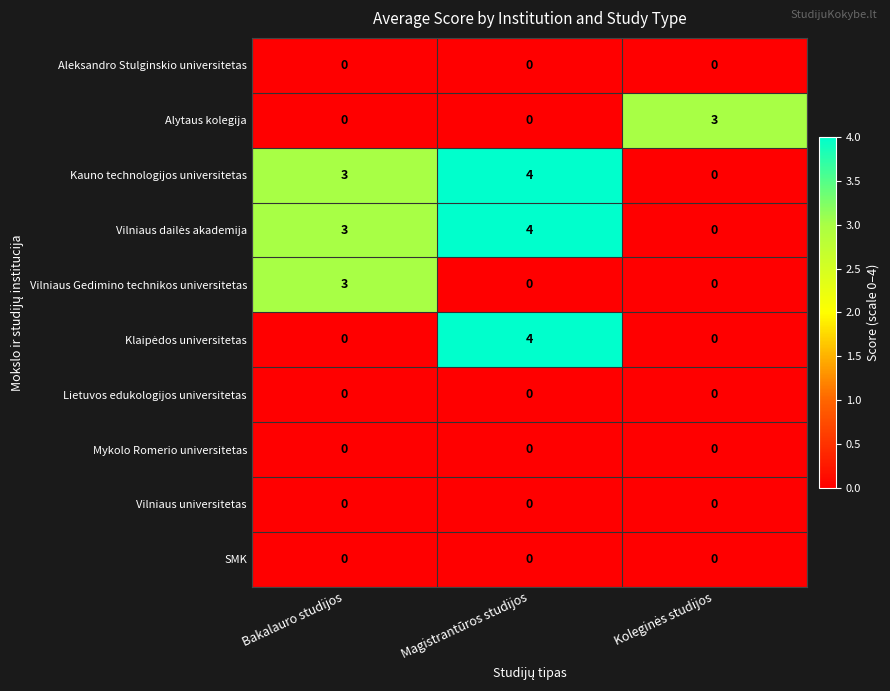

What is the maximum value shown in the chart?

4